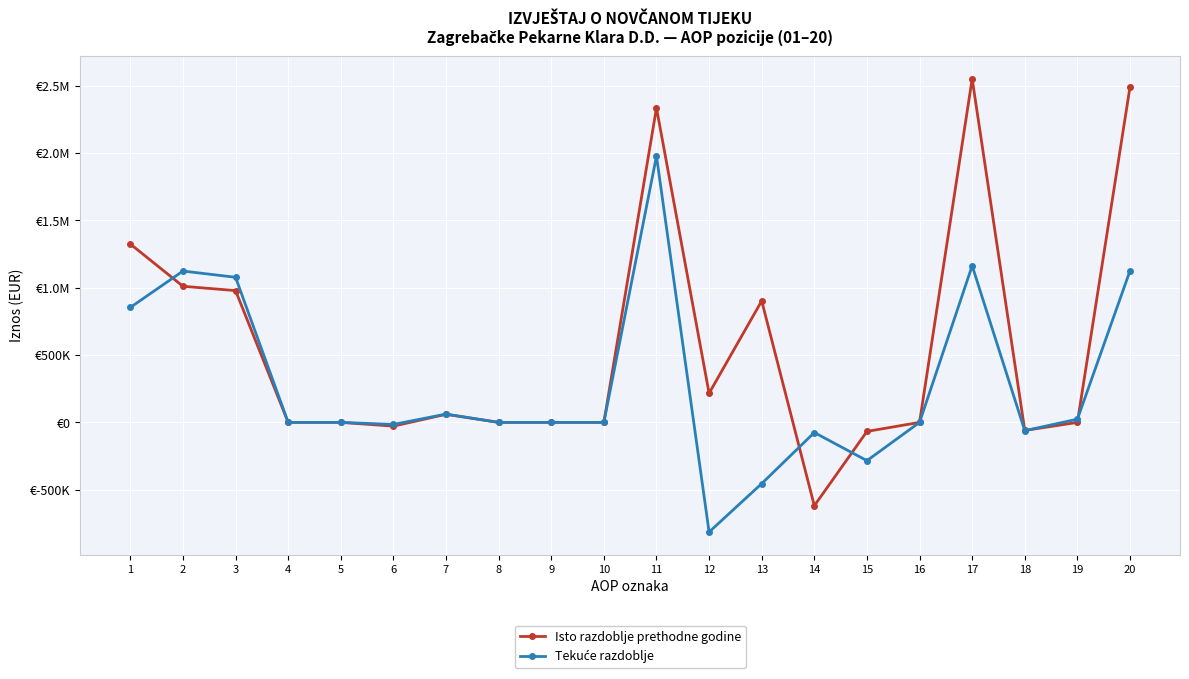

What is the average value of the Isto razdoblje prethodne godine series?

554545